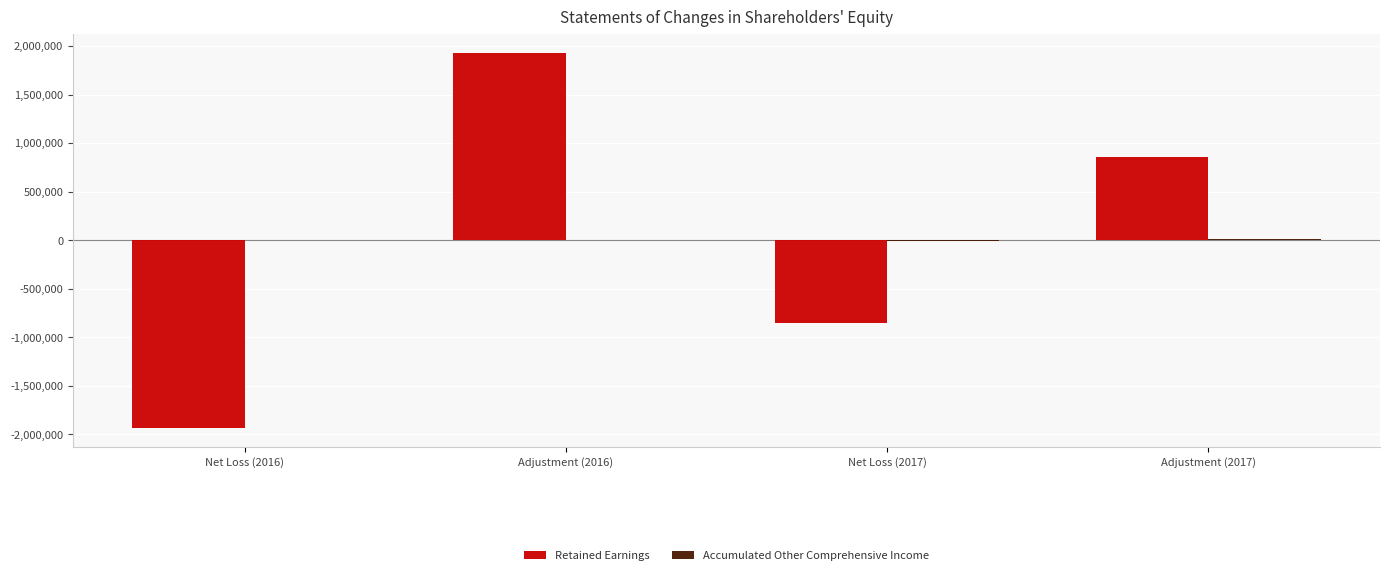

Which series changed the most between Net Loss (2017) and Adjustment (2017)?

Retained Earnings